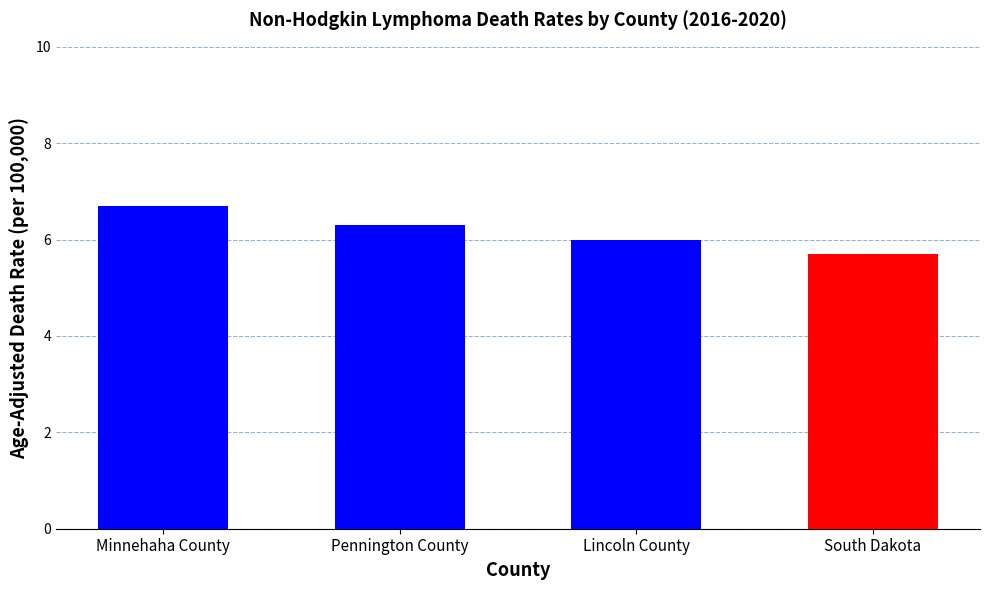

How many values are between 6 and 7?

3